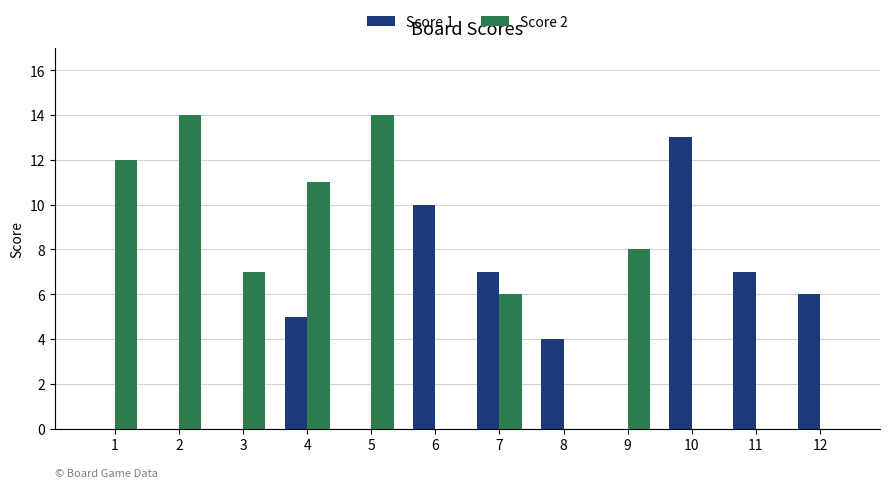

Between 8 and 9, which series saw the biggest shift?

Score 2